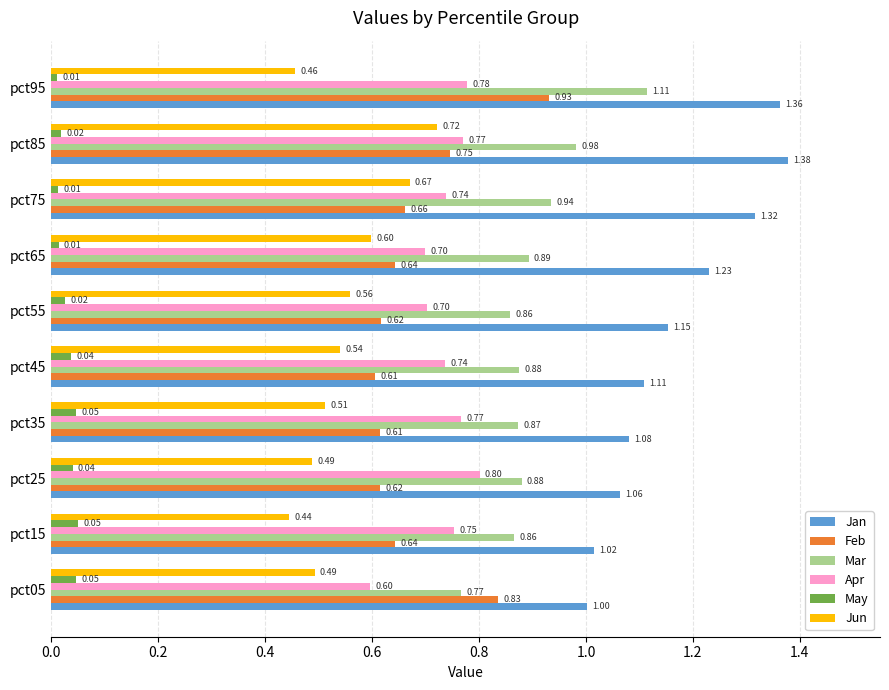

Rank the series by their maximum value, from highest to lowest.

Jan, Mar, Feb, Apr, Jun, May